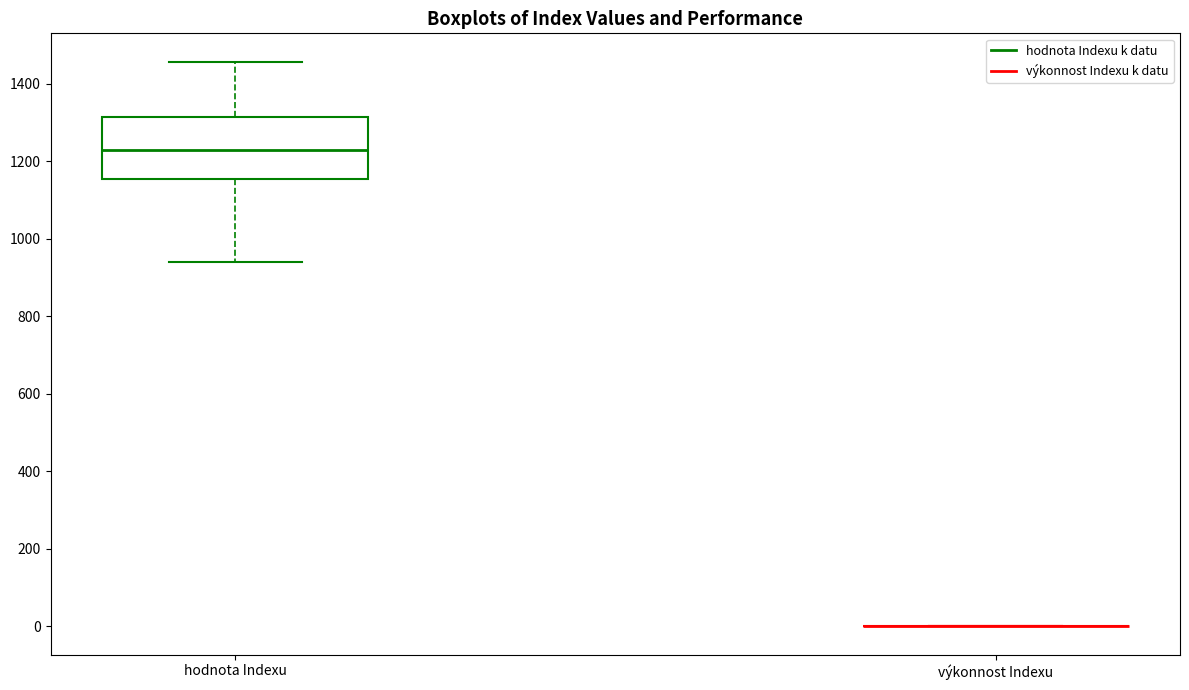

Which box is the tallest, from its lower edge to its upper edge?

hodnota Indexu